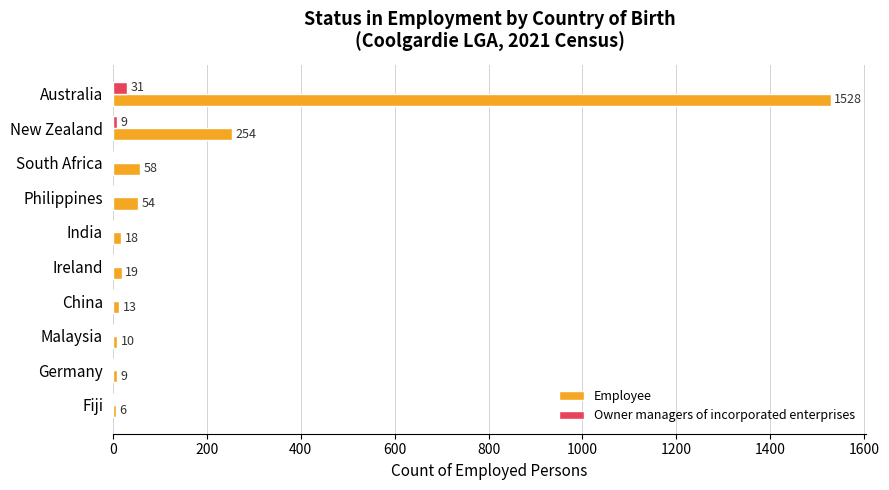

How many data points in Owner managers of incorporated enterprises are above 0?

2